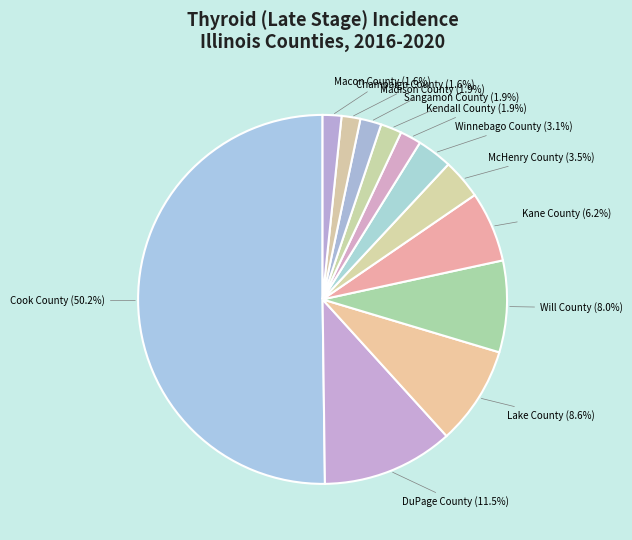

Is it true that Lake County is 22% of the pie?

False